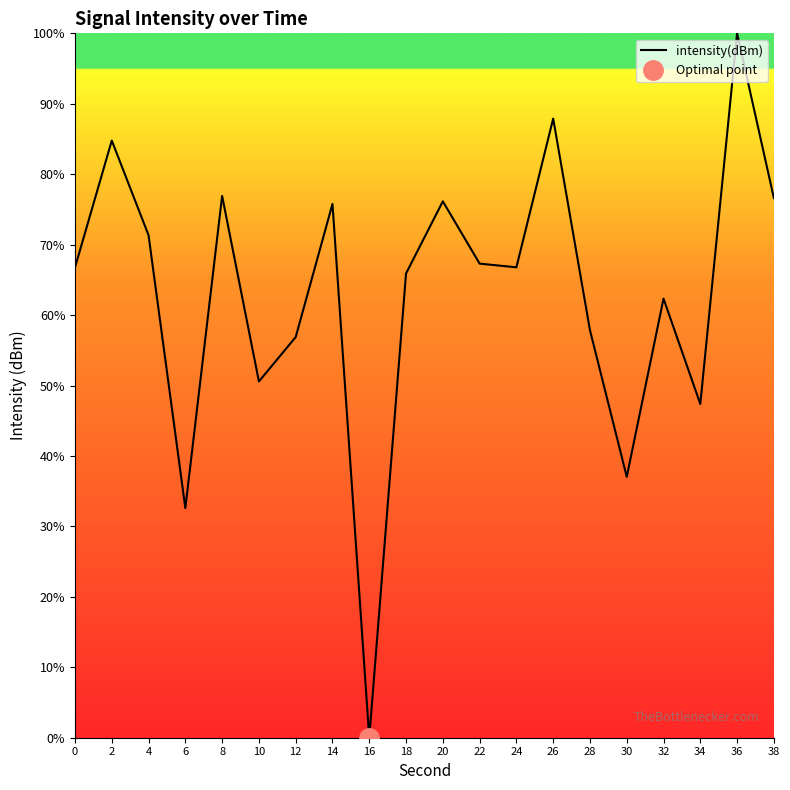

What is the sum of all values?

1260.9